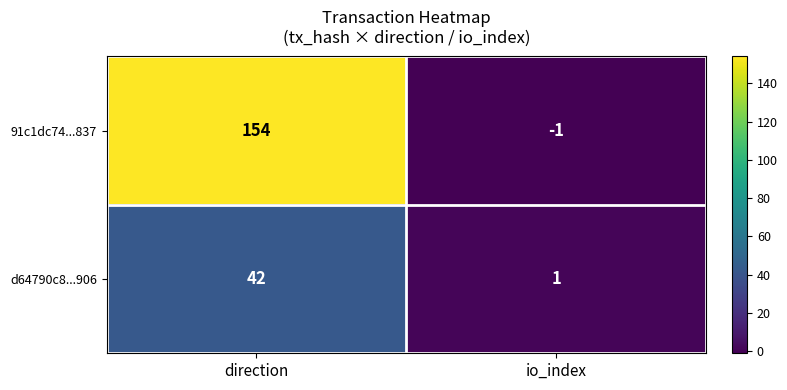

At how many categories does at least one series exceed 70?

1